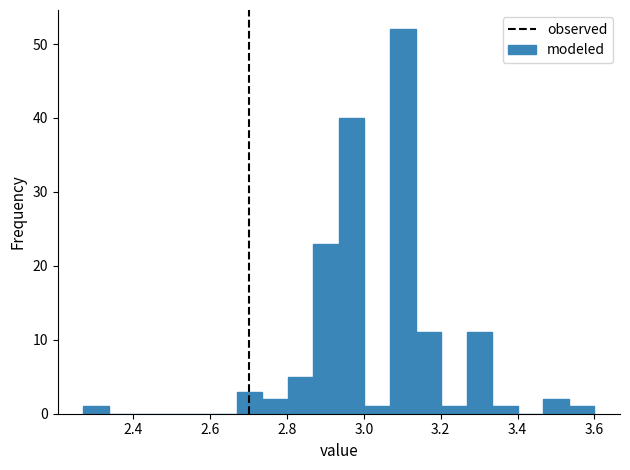

Around what value on the x-axis is the tallest bar? Give the approximate position of its centre, as read against the axis.

3.10